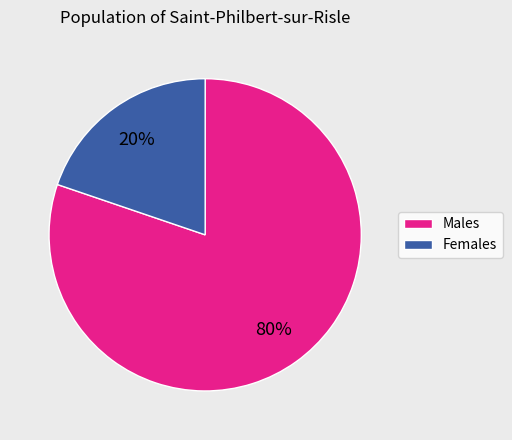

Between Females and Males, which is larger?

Males